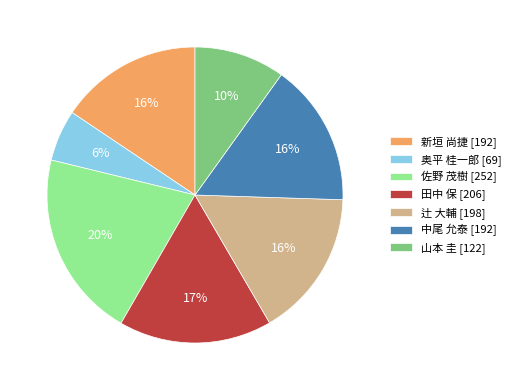

To the nearest percent, what is the difference between the 奥平 桂一郎 and 辻 大輔 slice percentages?

10%